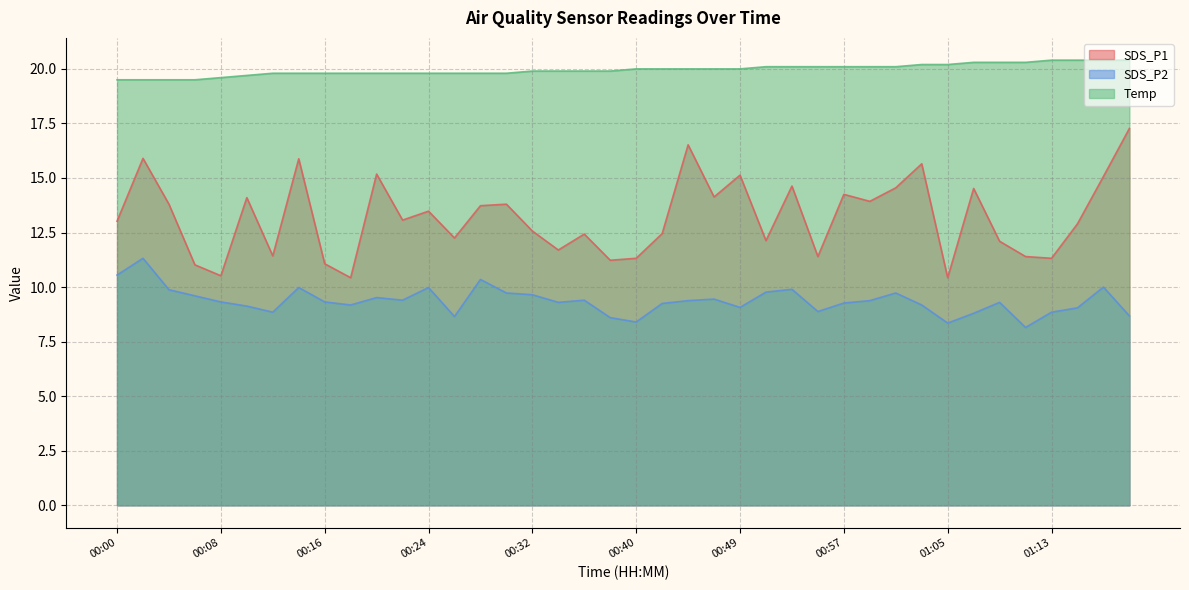

At 00:32, list the series in order from smallest to largest.

SDS_P2, SDS_P1, Temp